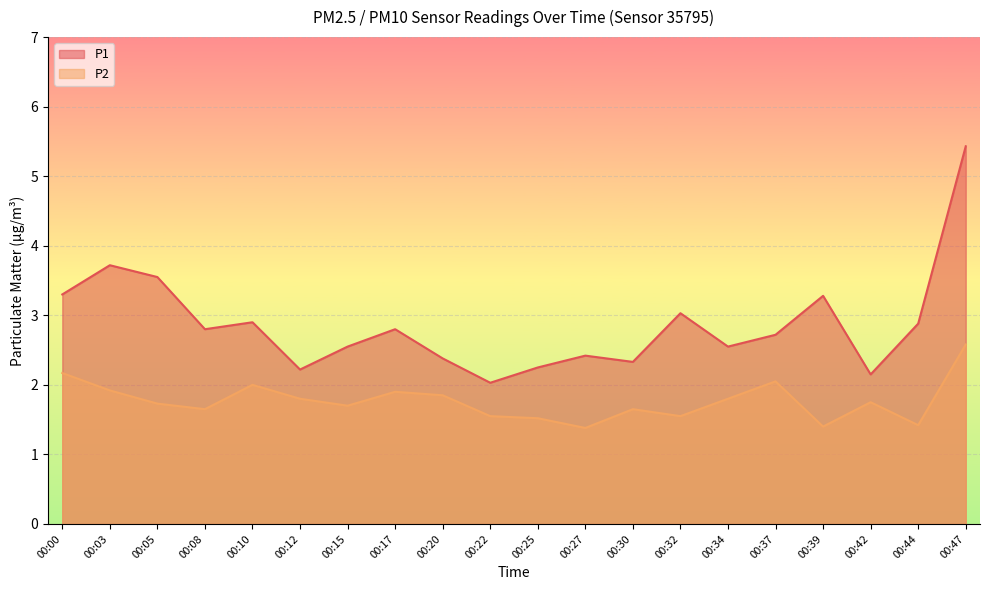

What is the value of the P2 point at the 9th from the left?

1.9